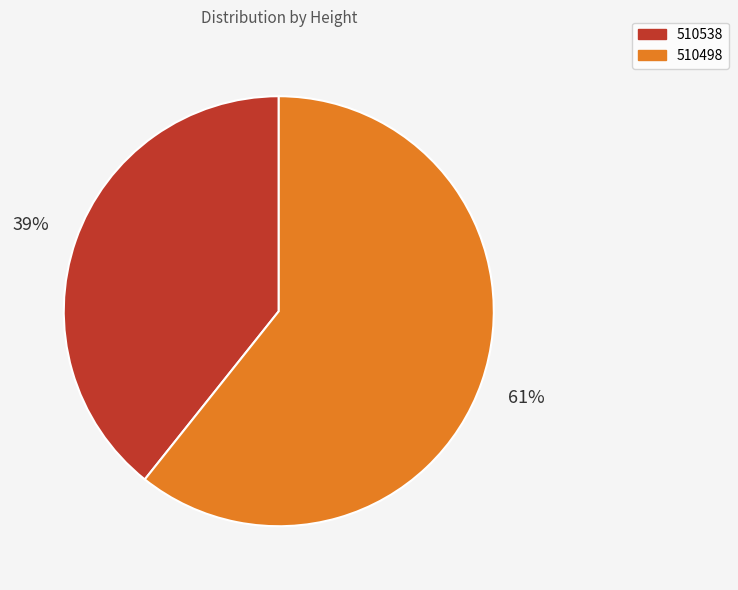

Which category has the smallest portion of the pie?

510538